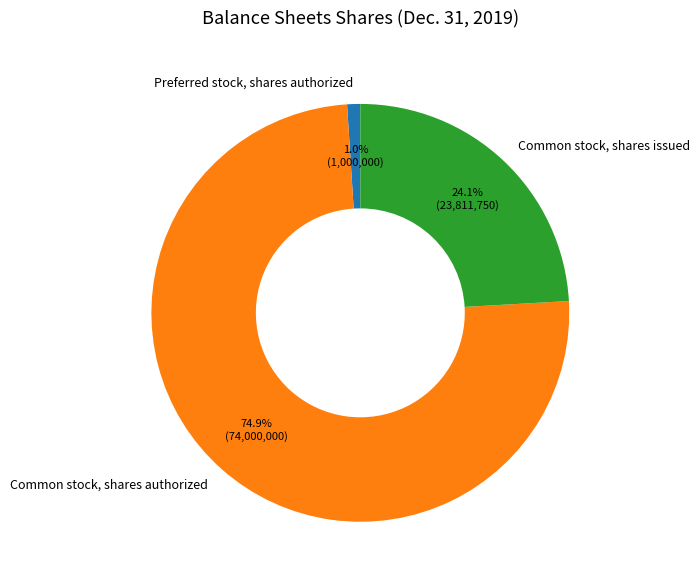

To the nearest percent, what is the combined percentage of Common stock, shares issued and Common stock, shares authorized?

99%